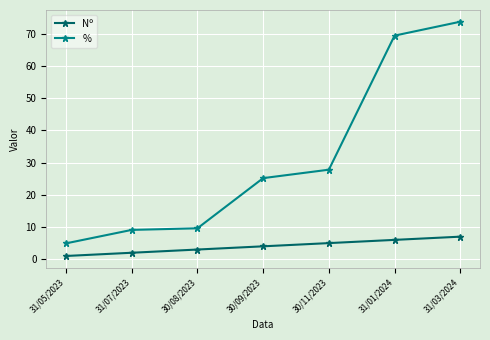

Reading left to right, transcribe all the data shown in this chart.

Nº: 1.0	2.0	3.0	4.0	5.0	6.0	7.0
%: 4.9	9.1	9.6	25.2	27.8	69.5	73.8